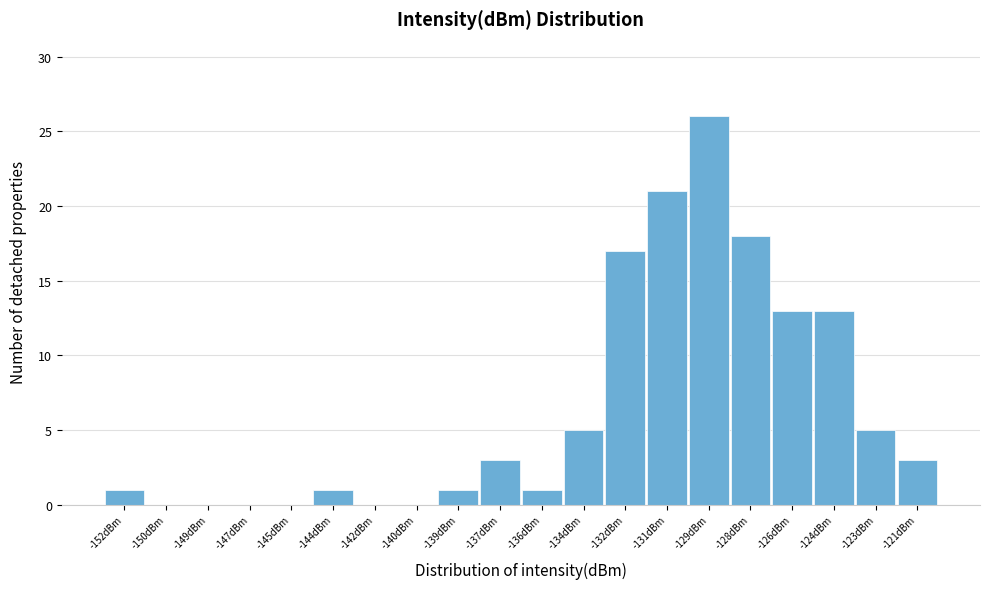

Reading right to left, what are all the values shown in this chart?

-121dBm=3	-123dBm=5	-124dBm=13	-126dBm=13	-128dBm=18	-129dBm=26	-131dBm=21	-132dBm=17	-134dBm=5	-136dBm=1	-137dBm=3	-139dBm=1	-140dBm=0	-142dBm=0	-144dBm=1	-145dBm=0	-147dBm=0	-149dBm=0	-150dBm=0	-152dBm=1